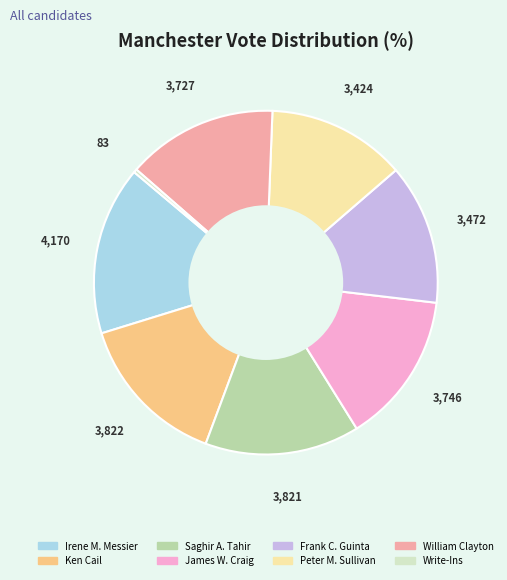

Which slice is the smallest?

Write-Ins